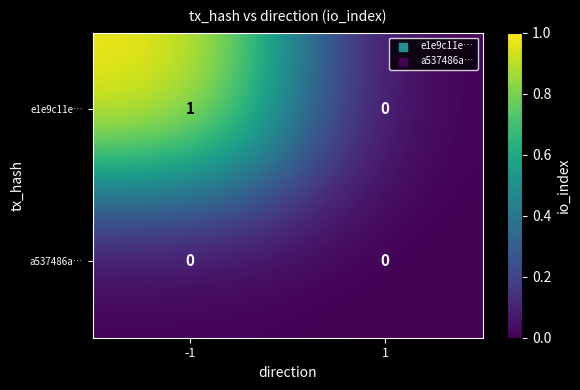

List the series in order of their peak value, lowest first.

a537486a…, e1e9c11e…